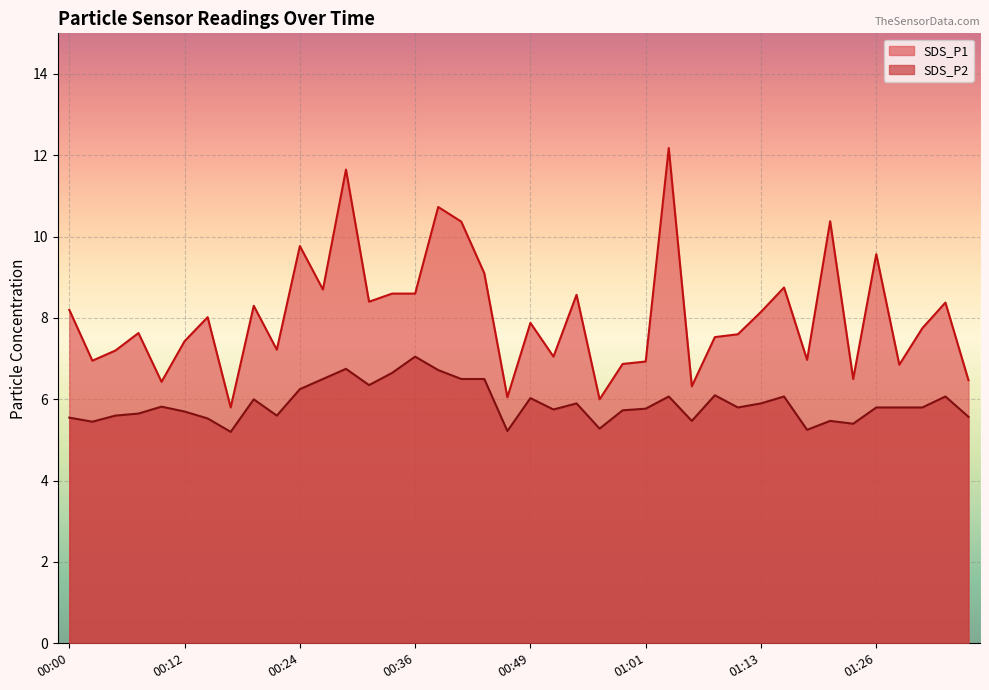

How many lines are shown in the chart?

2